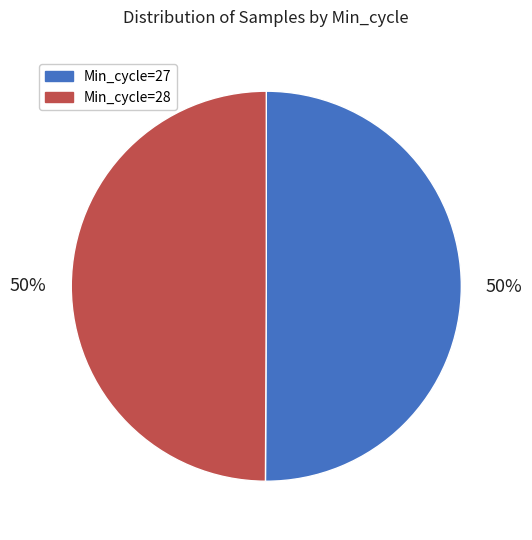

Combined, do Min_cycle=27 and Min_cycle=28 account for over 50%?

Yes